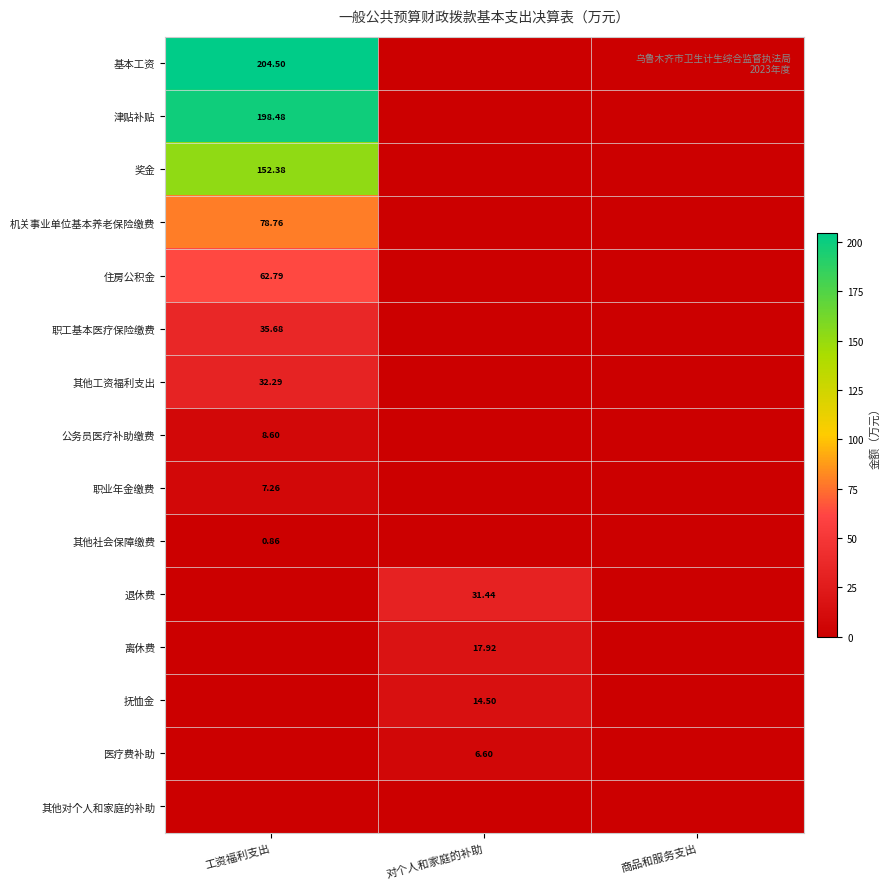

At which category is the sum across all series the highest?

工资福利支出